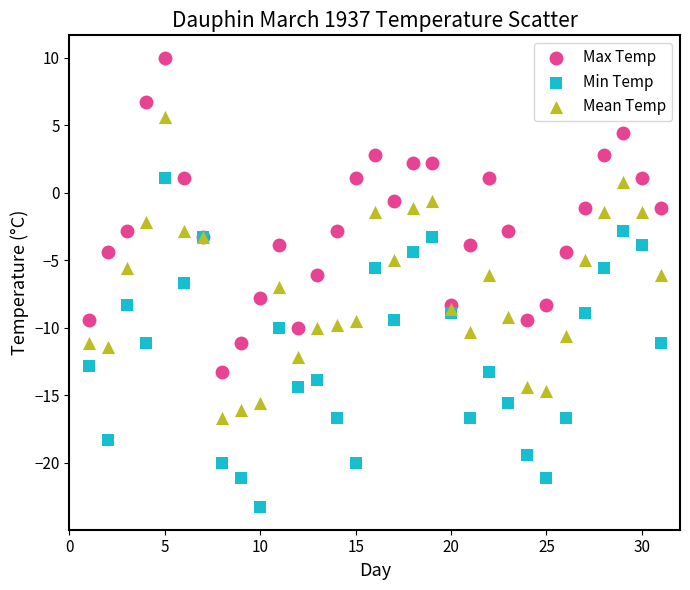

Which series reaches the minimum Y coordinate?

Min Temp